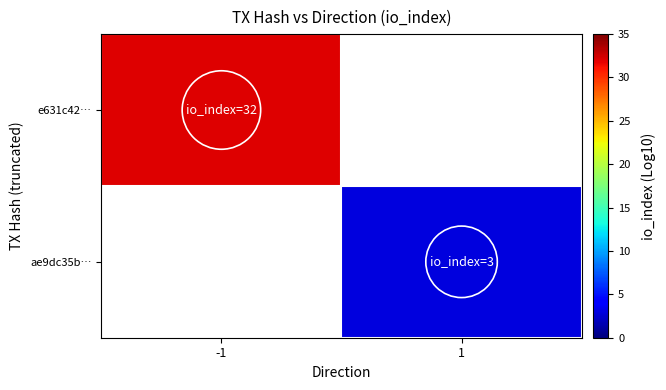

At which label does e631c42… reach its minimum?

-1